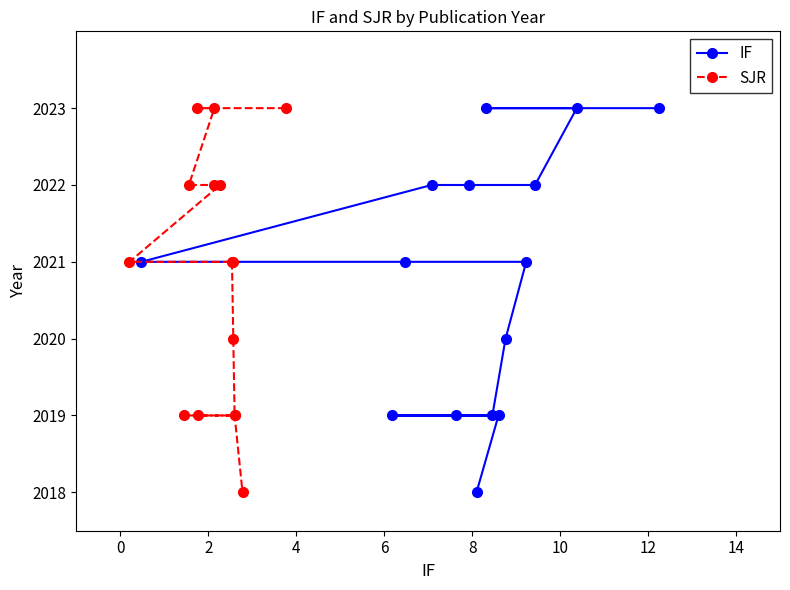

The value of IF at 4 is 2022. True or false?

True